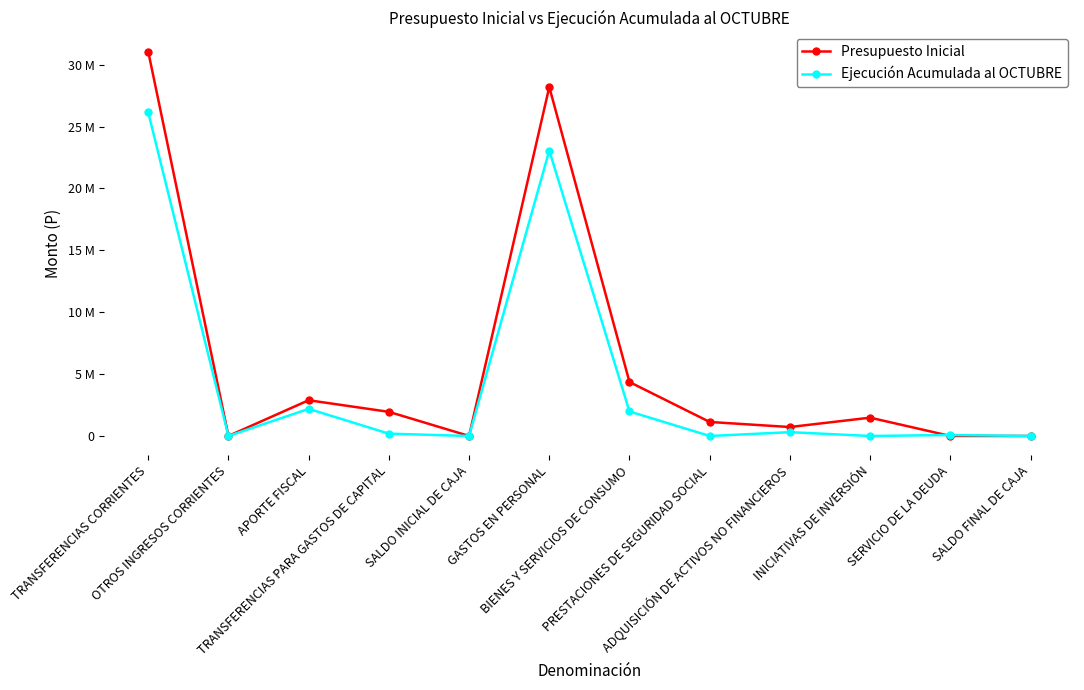

Is this an area chart (filled region under the line)?

No